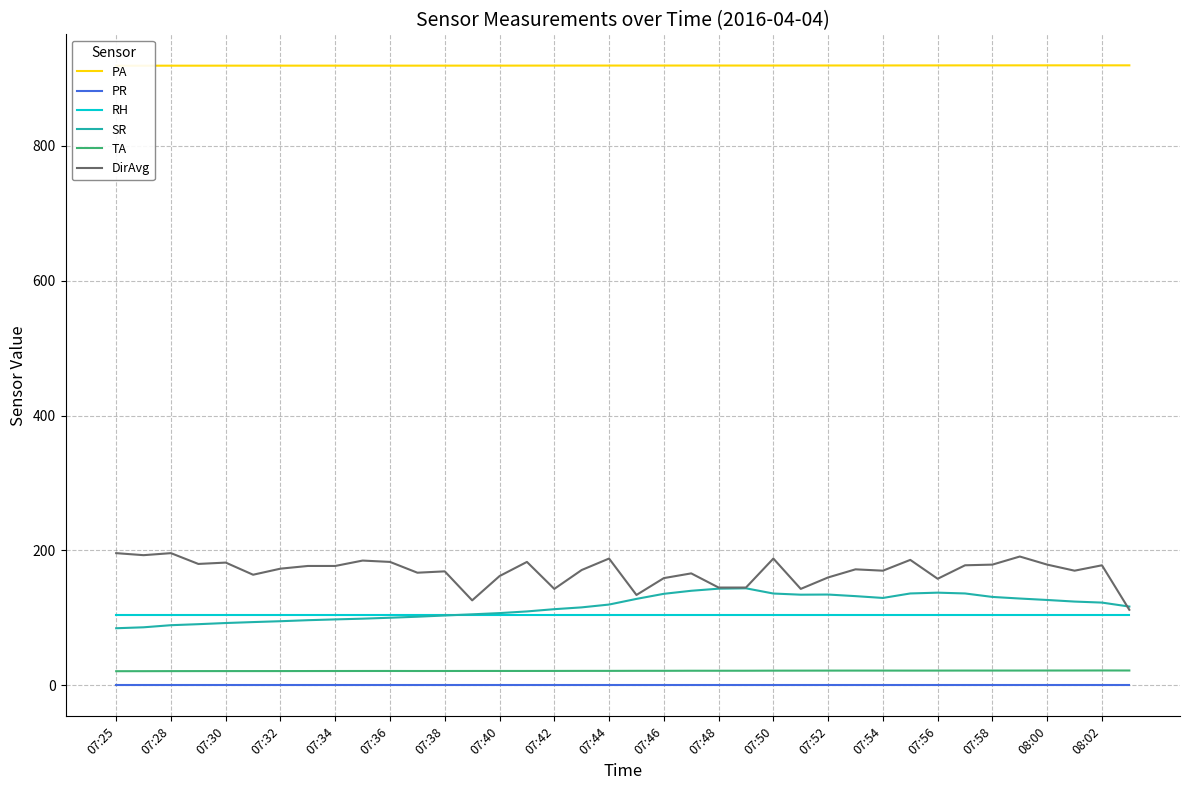

What value does the TA series have at 07:30?

21.1